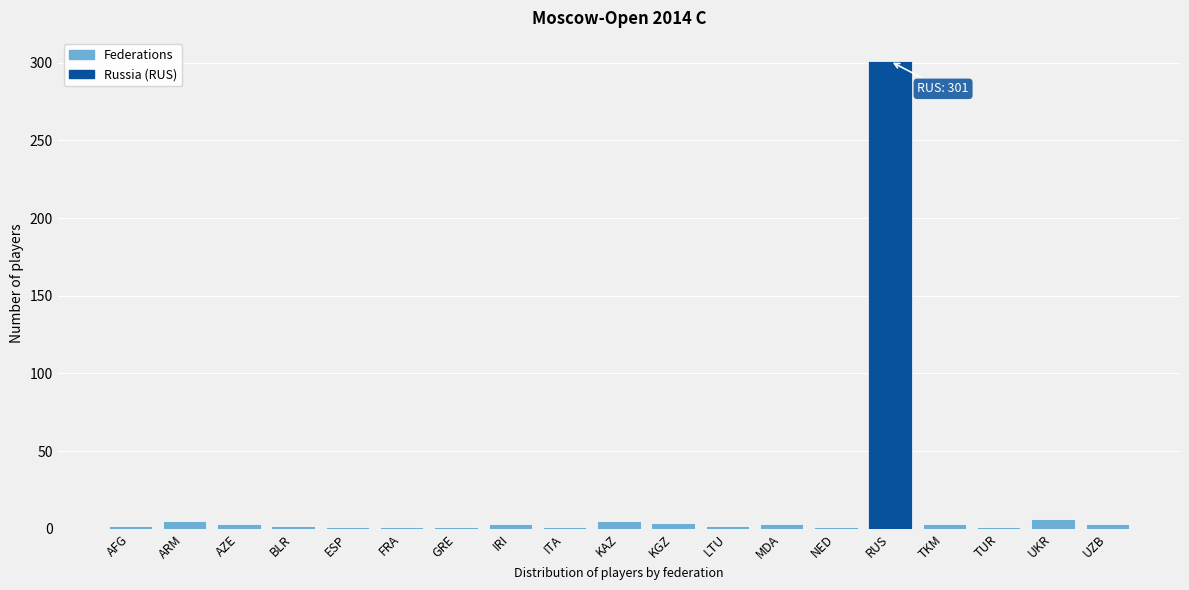

What is the greatest value displayed?

301